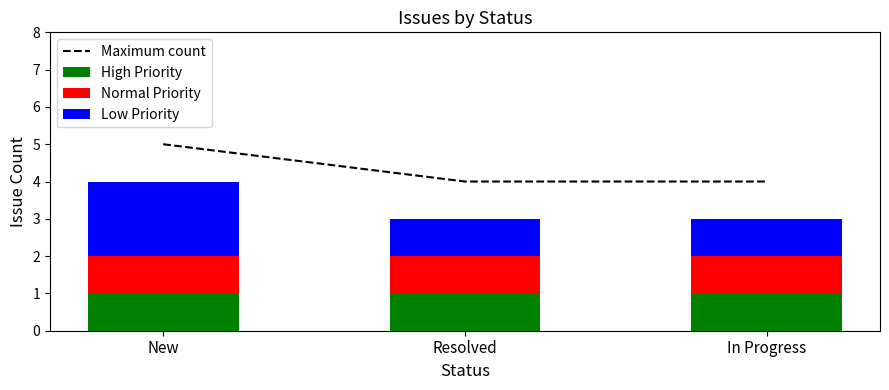

Reading left to right, extract all data points from this chart.

Maximum count: 5	4	4
High Priority: 1	1	1
Normal Priority: 1	1	1
Low Priority: 2	1	1